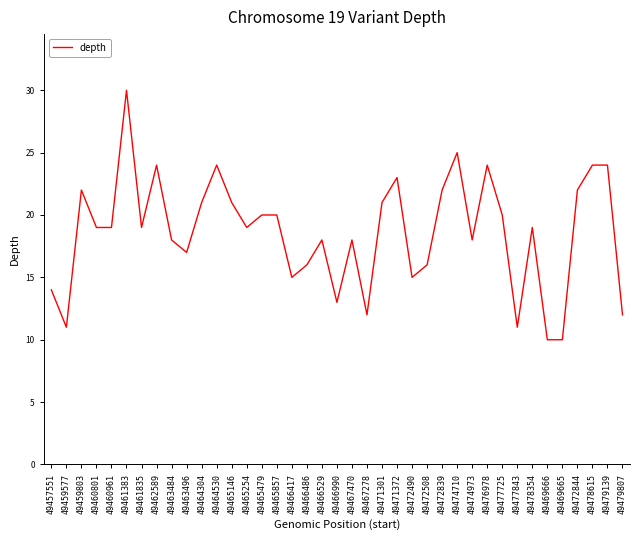

Reading left to right, what are all the values shown in this chart?

14	11	22	19	19	30	19	24	18	17	21	24	21	19	20	20	15	16	18	13	18	12	21	23	15	16	22	25	18	24	20	11	19	10	10	22	24	24	12